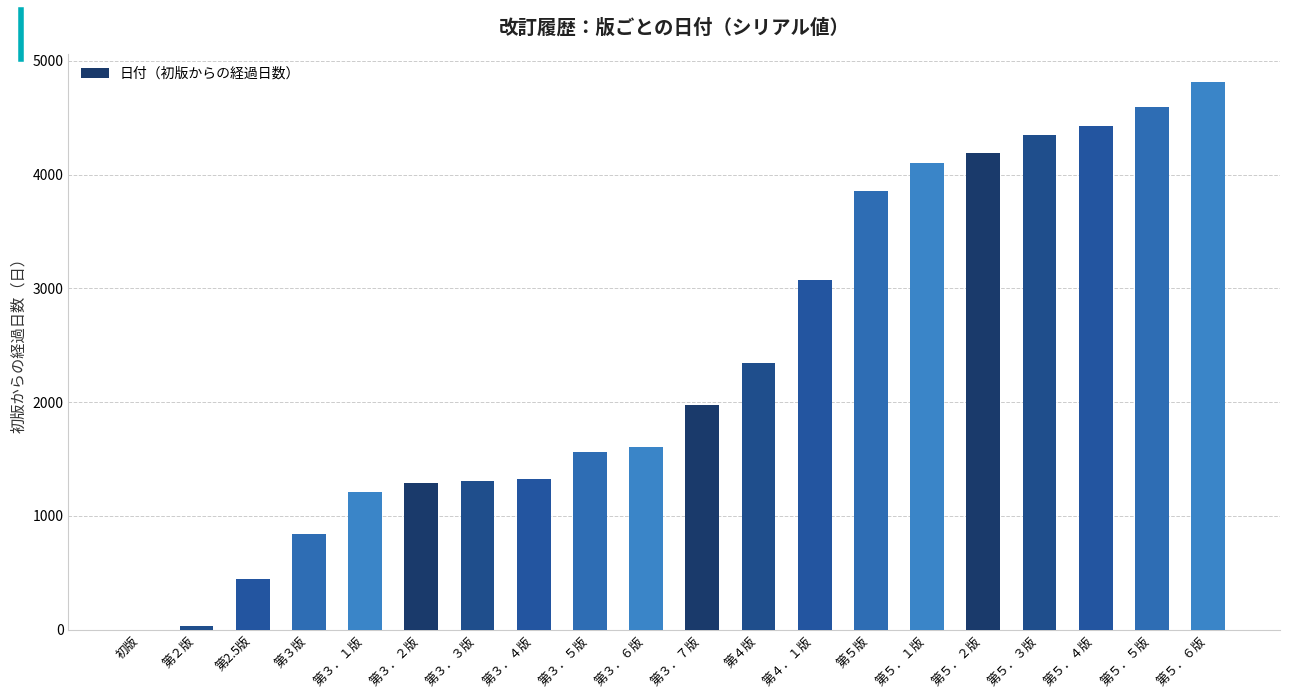

At which label is the value closest to 2409?

第４版